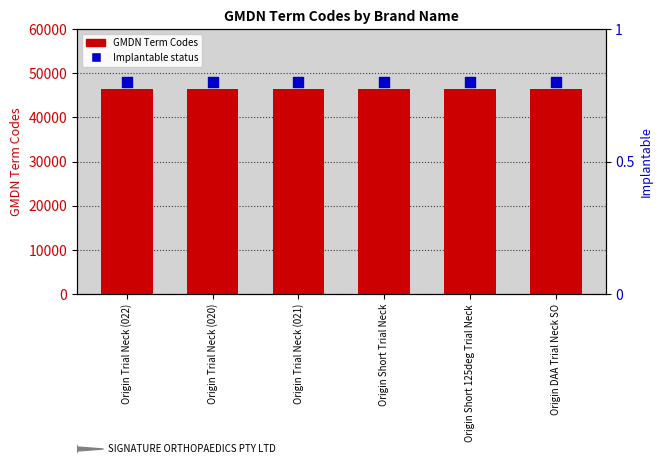

At which category is the sum across all series the highest?

Origin Trial Neck (022)